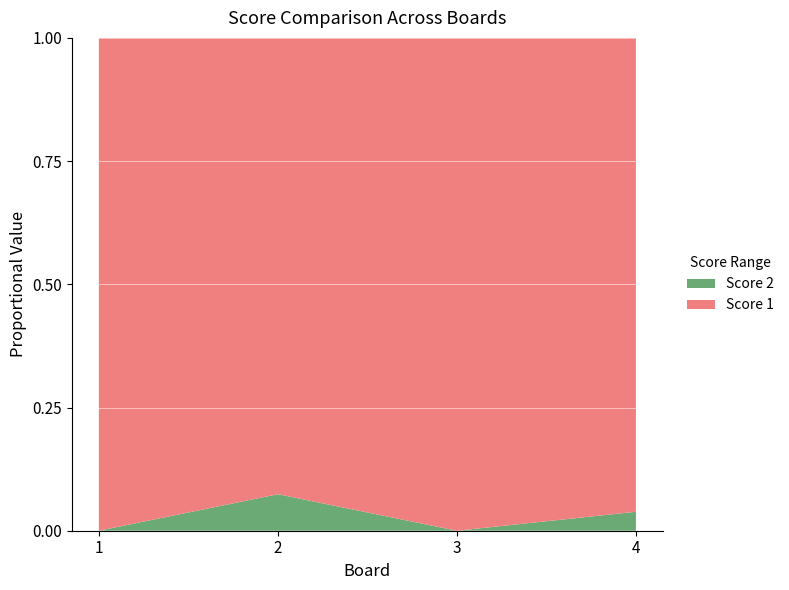

Reading right to left, transcribe all the data shown in this chart.

Score 1: 25	25	25	25
Score 2: 1	0	2	0